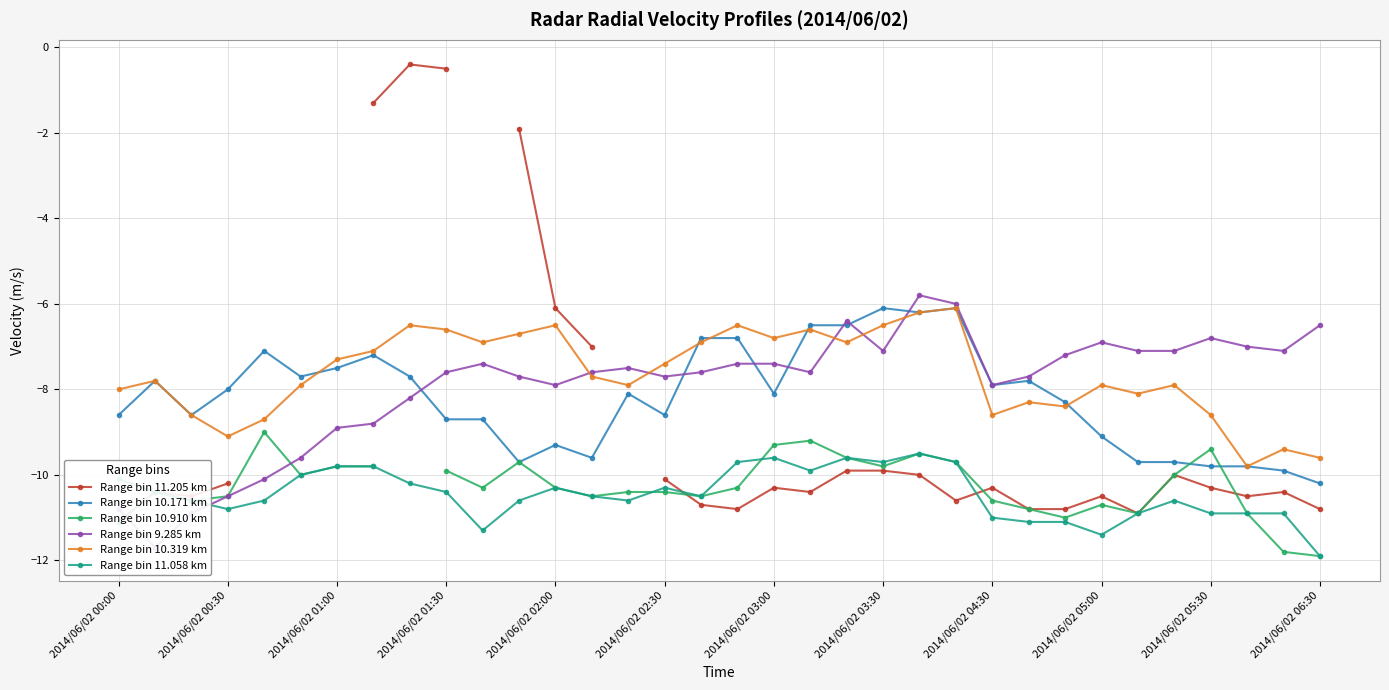

What is the maximum value for Range bin 10.319 km?

-6.1